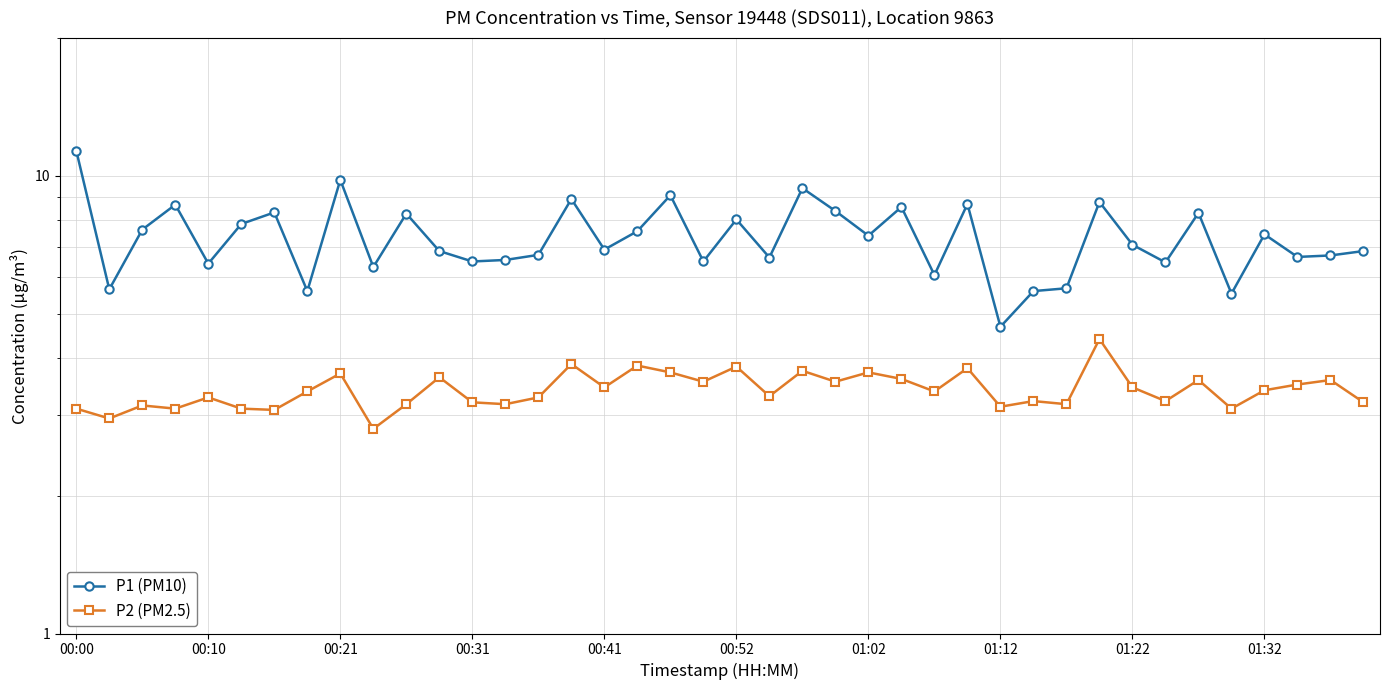

Where is P1 (PM10) nearest to the value 8?

00:52